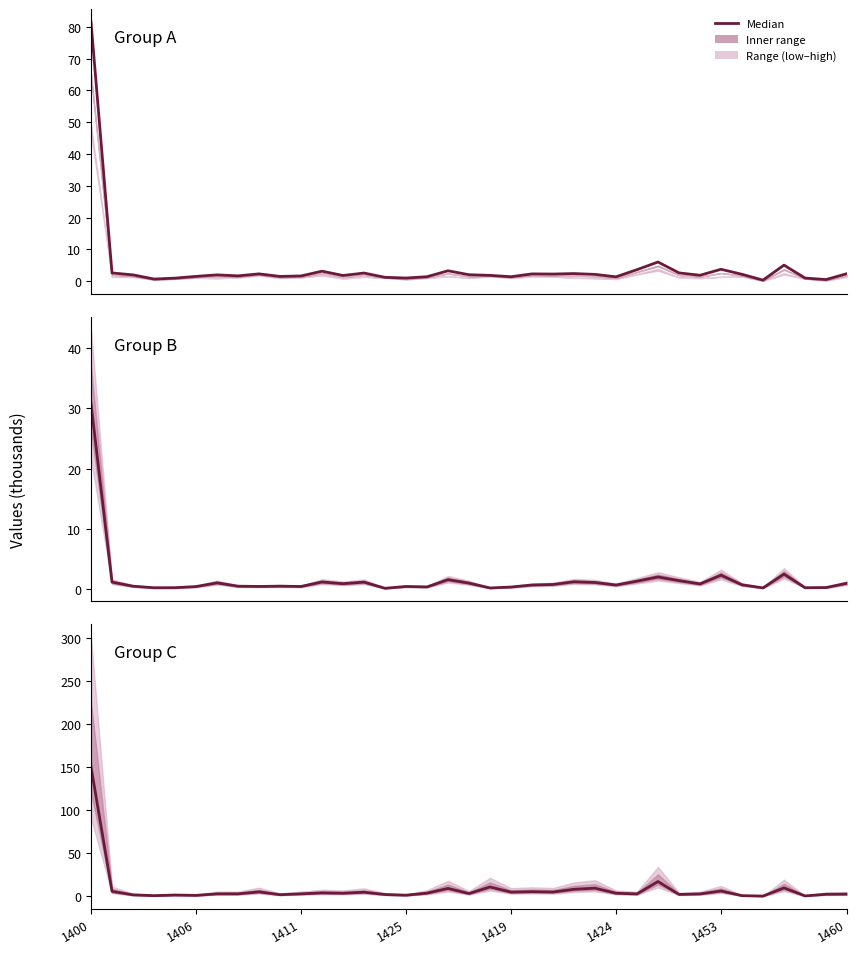

True or false: the data has more than 1 interior local peaks.

True